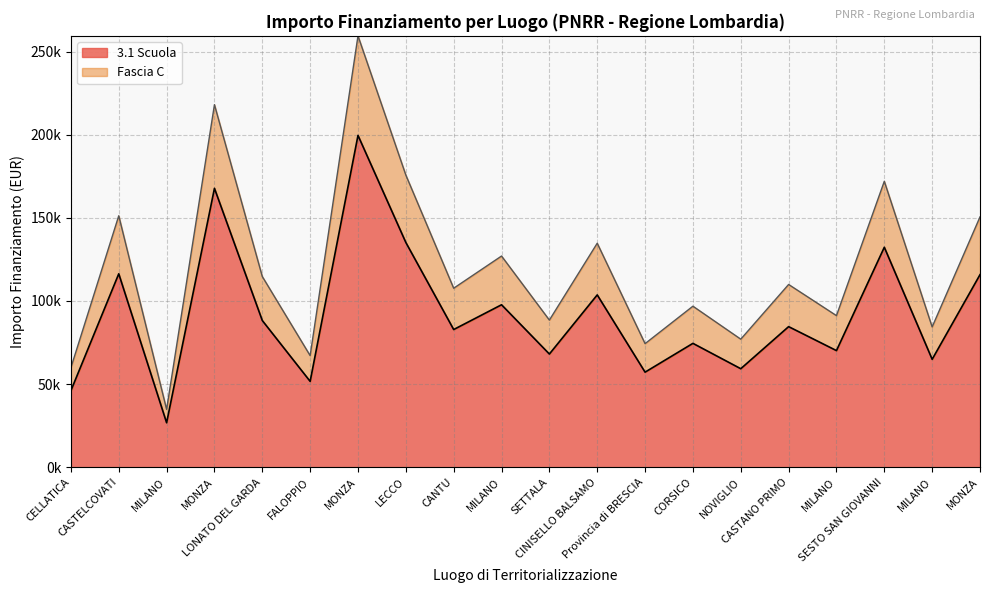

Which category has the highest value across all series?

MONZA